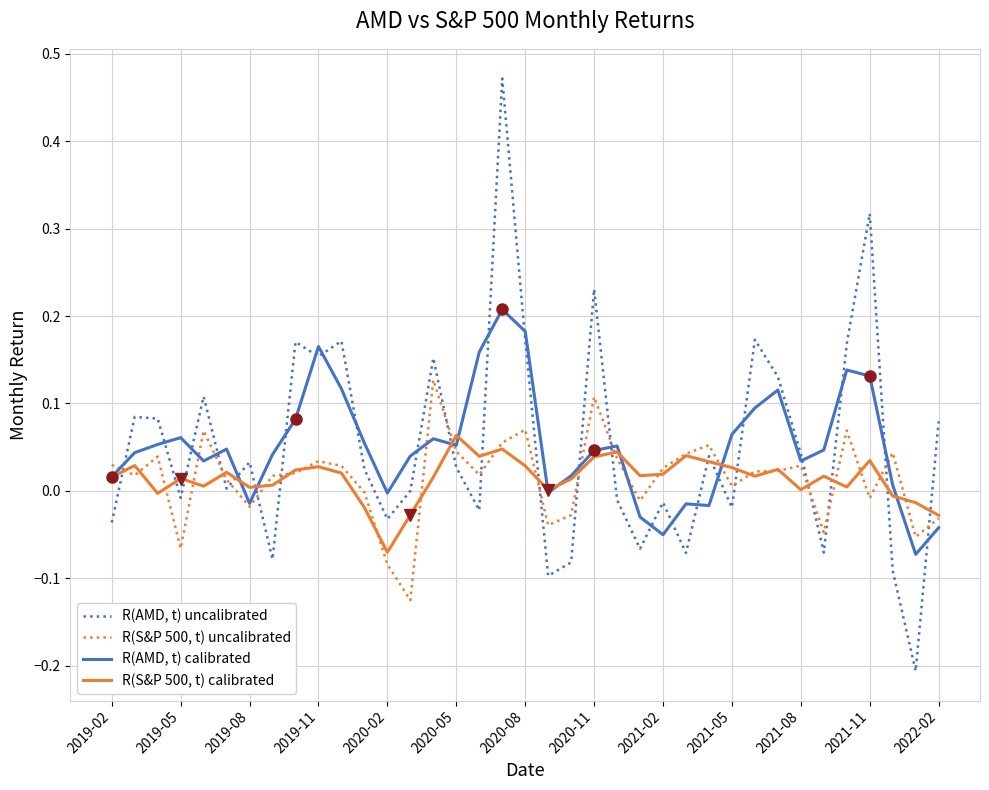

List the series in order of their peak value, lowest first.

R(S&P 500, t) calibrated, R(S&P 500, t) uncalibrated, R(AMD, t) calibrated, R(AMD, t) uncalibrated